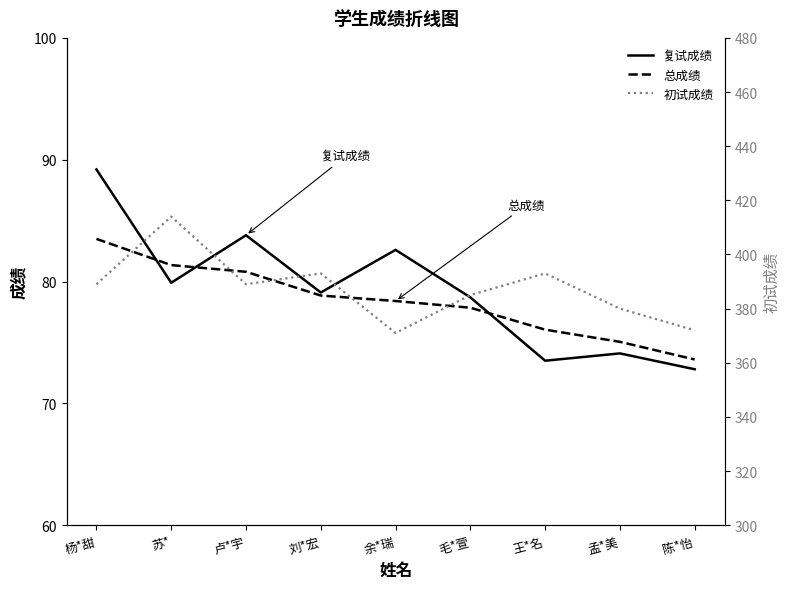

True or false: 初试成绩 and 总成绩 cross at least once.

False